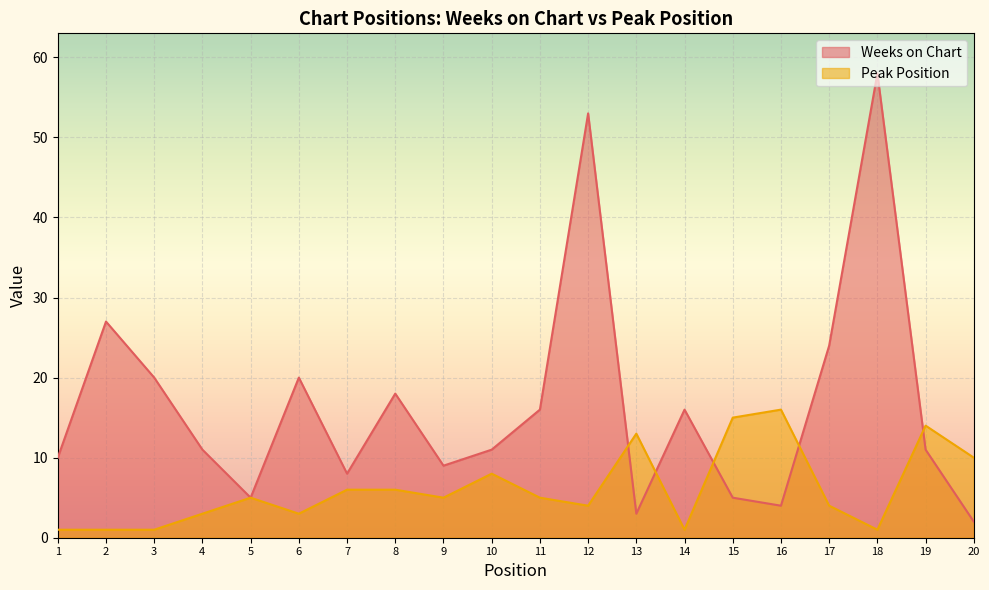

Reading left to right, what are all the values shown in this chart?

Weeks on Chart: 1=10	2=27	3=20	4=11	5=5	6=20	7=8	8=18	9=9	10=11	11=16	12=53	13=3	14=16	15=5	16=4	17=24	18=58	19=11	20=2
Peak Position: 1=1	2=1	3=1	4=3	5=5	6=3	7=6	8=6	9=5	10=8	11=5	12=4	13=13	14=1	15=15	16=16	17=4	18=1	19=14	20=10